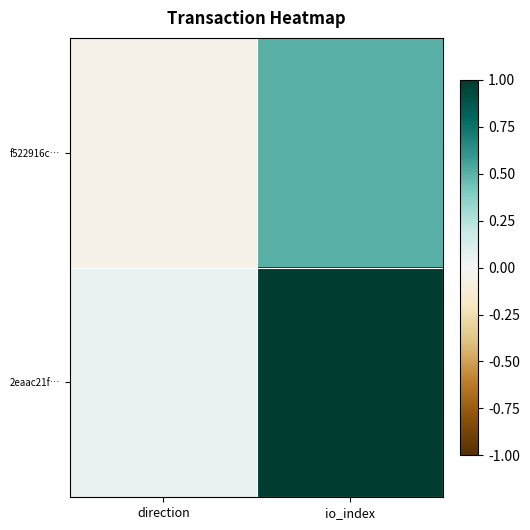

Count the number of categories in the chart.

2